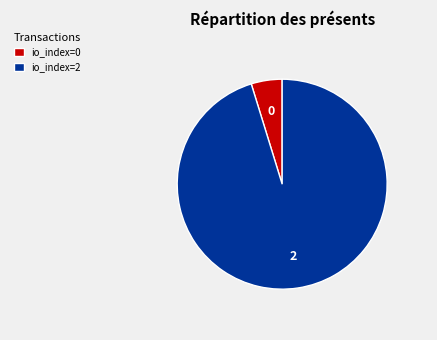

Rank the categories by value from lowest to highest.

io_index=0, io_index=2